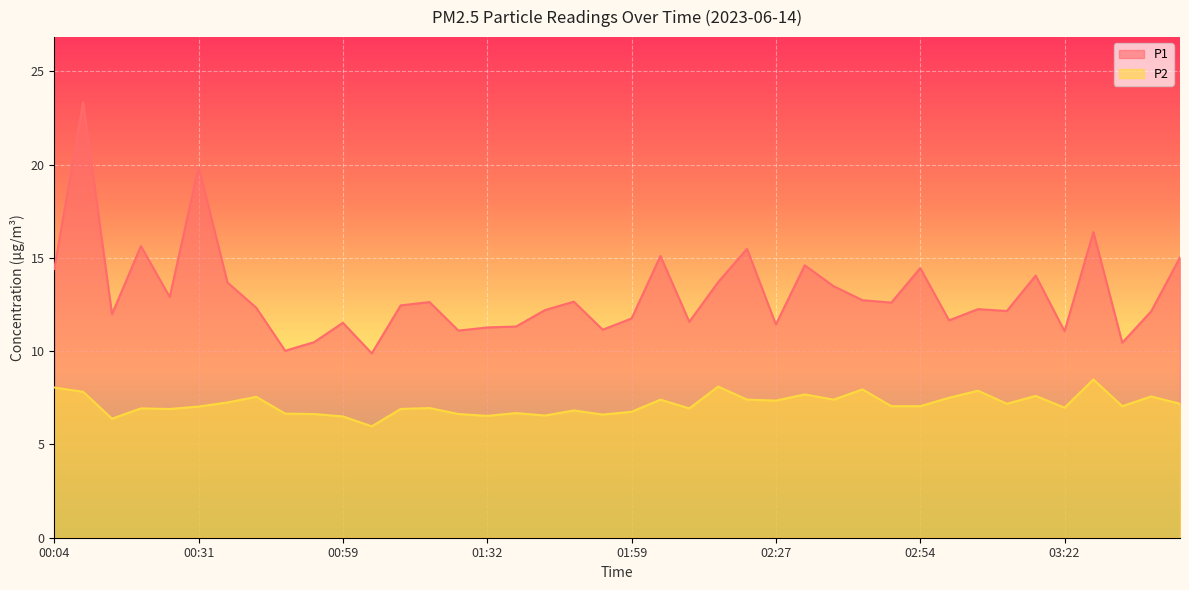

At which label is P1 closest to 16?

00:20